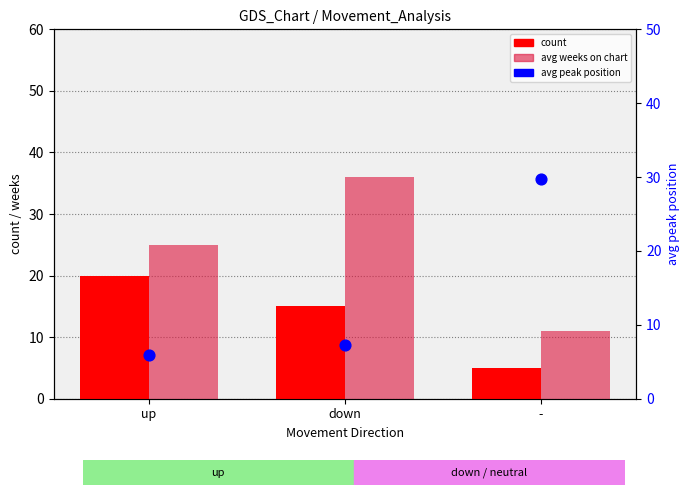

At which category is the sum across all series the highest?

down